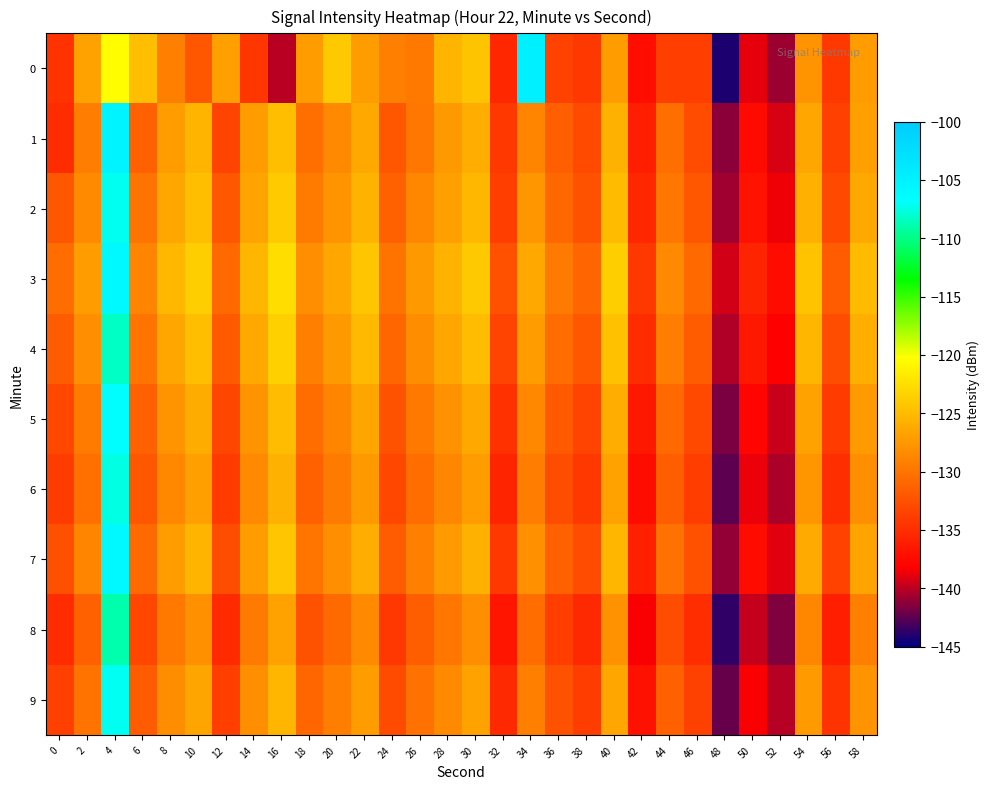

Reading left to right, what are all the values shown in this chart?

0: 0=-134.7	2=-126.8	4=-120.4	6=-124.8	8=-129.2	10=-132.0	12=-126.9	14=-134.4	16=-140.0	18=-127.1	20=-124.1	22=-127.2	24=-129.2	26=-129.7	28=-125.6	30=-124.4	32=-135.4	34=-104.9	36=-133.5	38=-134.2	40=-127.2	42=-137.3	44=-133.8	46=-133.8	48=-144.2	50=-138.9	52=-140.9	54=-127.9	56=-134.2	58=-127.1
1: 0=-135.1	2=-129.4	4=-105.4	6=-131.4	8=-127.2	10=-125.5	12=-133.4	14=-127.1	16=-124.9	18=-130.4	20=-128.5	22=-126.3	24=-132.1	26=-129.8	28=-127.4	30=-126.0	32=-134.2	34=-128.9	36=-131.5	38=-133.0	40=-125.7	42=-136.1	44=-130.4	46=-132.8	48=-141.3	50=-137.5	52=-139.2	54=-126.4	56=-133.7	58=-126.9
2: 0=-132.1	2=-128.4	4=-107.2	6=-130.0	8=-126.5	10=-124.8	12=-132.0	14=-126.7	16=-123.9	18=-129.5	20=-127.8	22=-125.6	24=-131.4	26=-128.7	28=-126.9	30=-125.3	32=-133.8	34=-127.6	36=-130.9	38=-132.4	40=-125.0	42=-135.5	44=-129.8	46=-132.1	48=-140.7	50=-136.9	52=-138.6	54=-125.8	56=-133.1	58=-126.3
3: 0=-130.5	2=-127.2	4=-106.1	6=-128.8	8=-125.3	10=-123.7	12=-130.8	14=-125.4	16=-122.6	18=-128.2	20=-126.5	22=-124.3	24=-130.1	26=-127.4	28=-125.6	30=-124.0	32=-132.5	34=-126.3	36=-129.6	38=-131.1	40=-123.7	42=-134.2	44=-128.5	46=-130.8	48=-139.4	50=-135.6	52=-137.3	54=-124.5	56=-131.8	58=-125.0
4: 0=-131.8	2=-128.1	4=-108.3	6=-129.9	8=-126.4	10=-124.7	12=-131.9	14=-126.3	16=-123.5	18=-129.1	20=-127.4	22=-125.2	24=-131.0	26=-128.3	28=-126.5	30=-124.9	32=-133.4	34=-127.2	36=-130.5	38=-132.0	40=-124.6	42=-135.1	44=-129.4	46=-131.7	48=-140.3	50=-136.5	52=-138.2	54=-125.4	56=-132.7	58=-125.9
5: 0=-133.2	2=-129.5	4=-106.7	6=-131.3	8=-127.8	10=-126.1	12=-133.3	14=-127.7	16=-124.9	18=-130.5	20=-128.8	22=-126.6	24=-132.4	26=-129.7	28=-127.9	30=-126.3	32=-134.8	34=-128.6	36=-131.9	38=-133.4	40=-126.0	42=-136.5	44=-130.8	46=-133.1	48=-141.7	50=-137.9	52=-139.6	54=-126.8	56=-134.1	58=-127.3
6: 0=-134.0	2=-130.3	4=-107.5	6=-132.1	8=-128.6	10=-126.9	12=-134.1	14=-128.5	16=-125.7	18=-131.3	20=-129.6	22=-127.4	24=-133.2	26=-130.5	28=-128.7	30=-127.1	32=-135.6	34=-129.4	36=-132.7	38=-134.2	40=-126.8	42=-137.3	44=-131.6	46=-133.9	48=-142.5	50=-138.7	52=-140.4	54=-127.6	56=-134.9	58=-128.1
7: 0=-132.6	2=-128.9	4=-105.9	6=-130.7	8=-127.2	10=-125.5	12=-132.7	14=-127.1	16=-124.3	18=-129.9	20=-128.2	22=-126.0	24=-131.8	26=-129.1	28=-127.3	30=-125.7	32=-134.2	34=-128.0	36=-131.3	38=-132.8	40=-125.4	42=-135.9	44=-130.2	46=-132.5	48=-141.1	50=-137.3	52=-139.0	54=-126.2	56=-133.5	58=-126.7
8: 0=-135.1	2=-131.4	4=-108.9	6=-133.2	8=-129.7	10=-128.0	12=-135.2	14=-129.6	16=-126.8	18=-132.4	20=-130.7	22=-128.5	24=-134.3	26=-131.6	28=-129.8	30=-128.2	32=-136.7	34=-130.5	36=-133.8	38=-135.3	40=-127.9	42=-138.4	44=-132.7	46=-135.0	48=-143.6	50=-139.8	52=-141.5	54=-128.7	56=-136.0	58=-129.2
9: 0=-133.7	2=-130.0	4=-107.1	6=-131.8	8=-128.3	10=-126.6	12=-133.8	14=-128.2	16=-125.4	18=-131.0	20=-129.3	22=-127.1	24=-132.9	26=-130.2	28=-128.4	30=-126.8	32=-135.3	34=-129.1	36=-132.4	38=-133.9	40=-126.5	42=-137.0	44=-131.3	46=-133.6	48=-142.2	50=-138.4	52=-140.1	54=-127.3	56=-134.6	58=-127.8